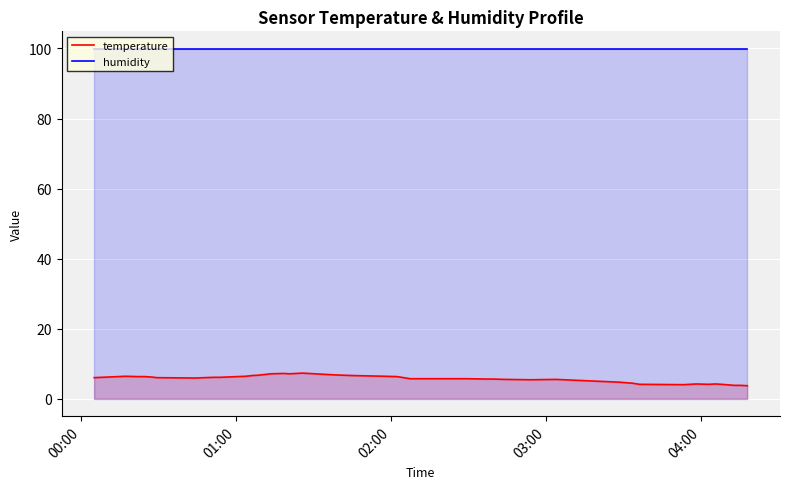

What is the value of the temperature point at the 34th from the left?

4.2